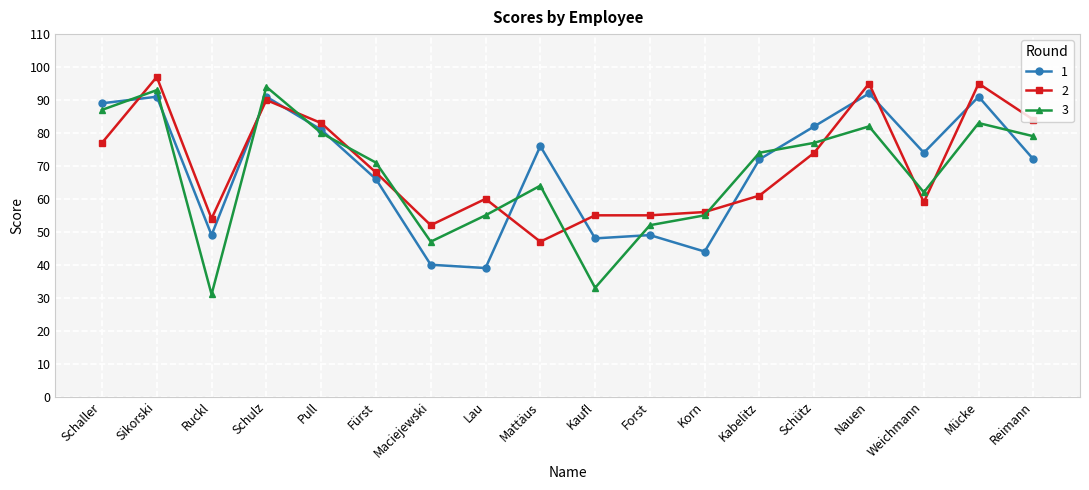

Count the number of data series in this chart.

3